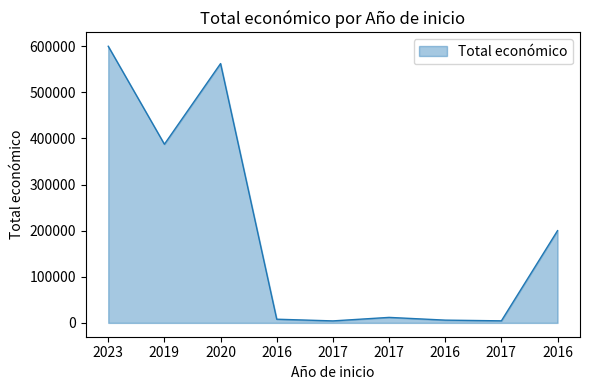

How many lines are shown in the chart?

1